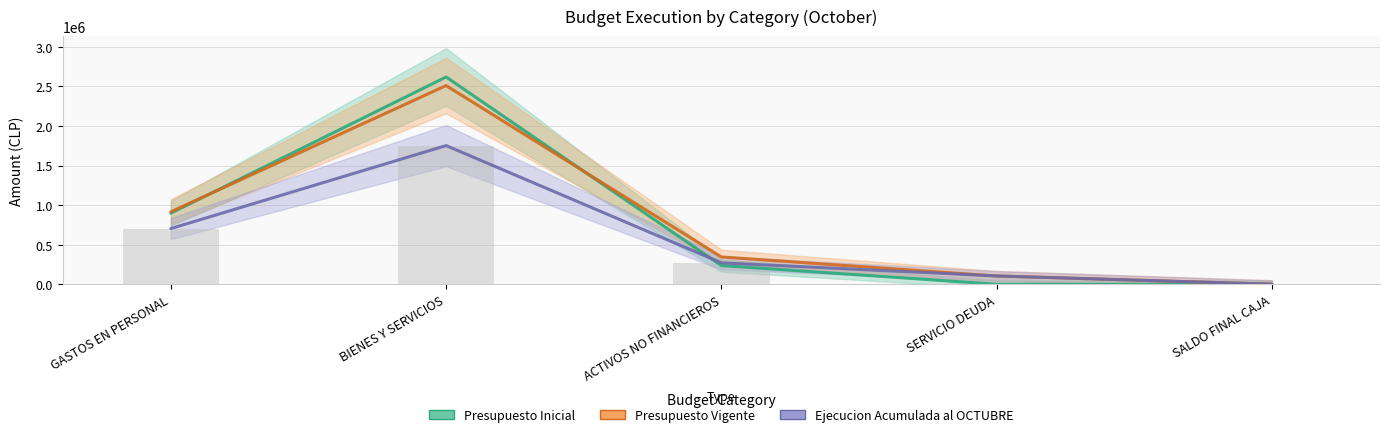

What is the total value across all series at GASTOS EN PERSONAL?

2515535